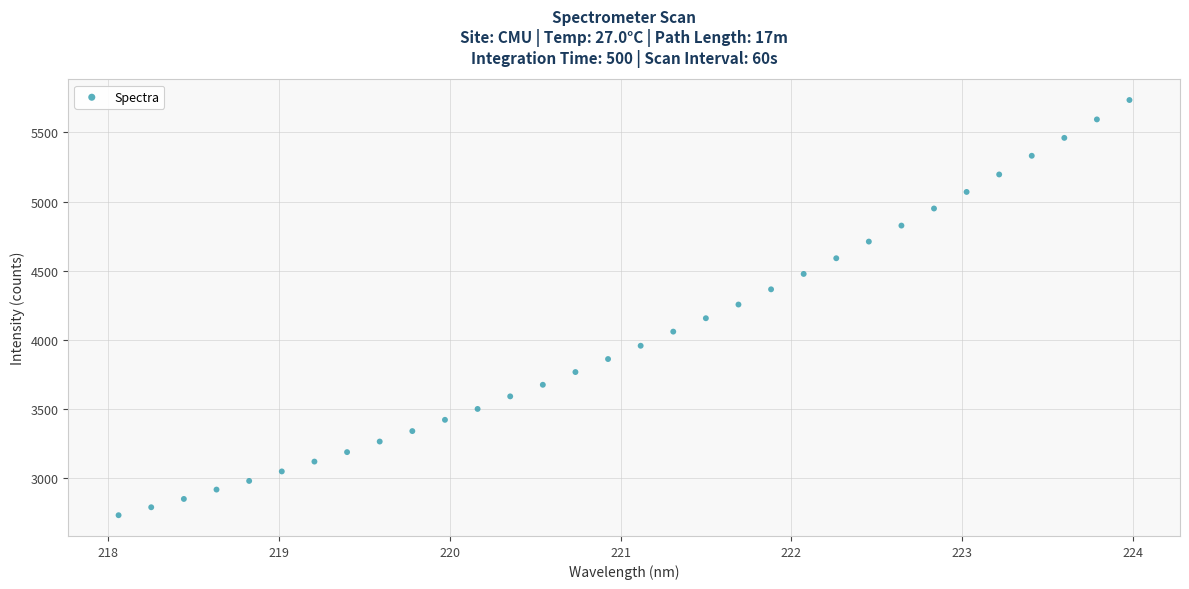

What is the range of X values (max minus min)?

5.9